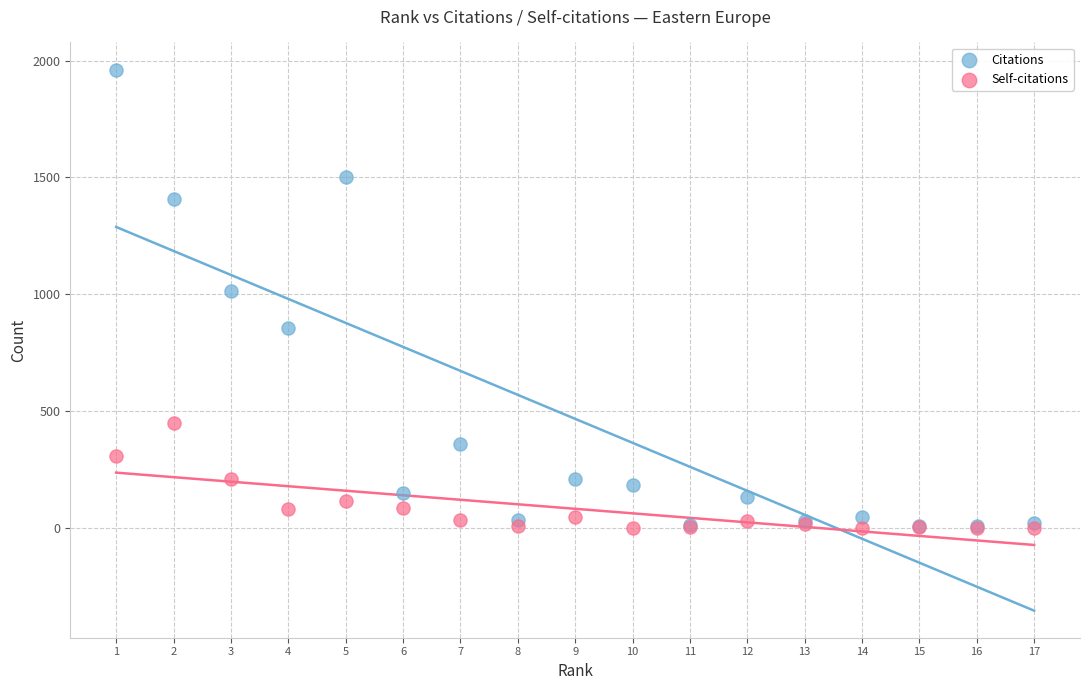

In the Citations series, what Y value is closest to 985?

1015